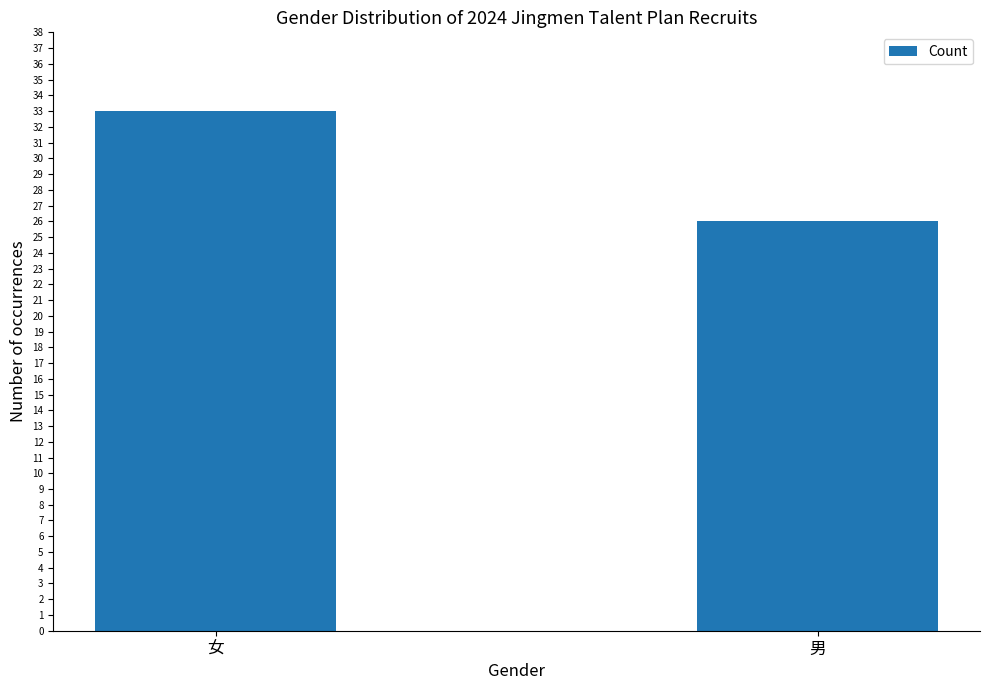

Which label corresponds to the largest value in the chart?

女